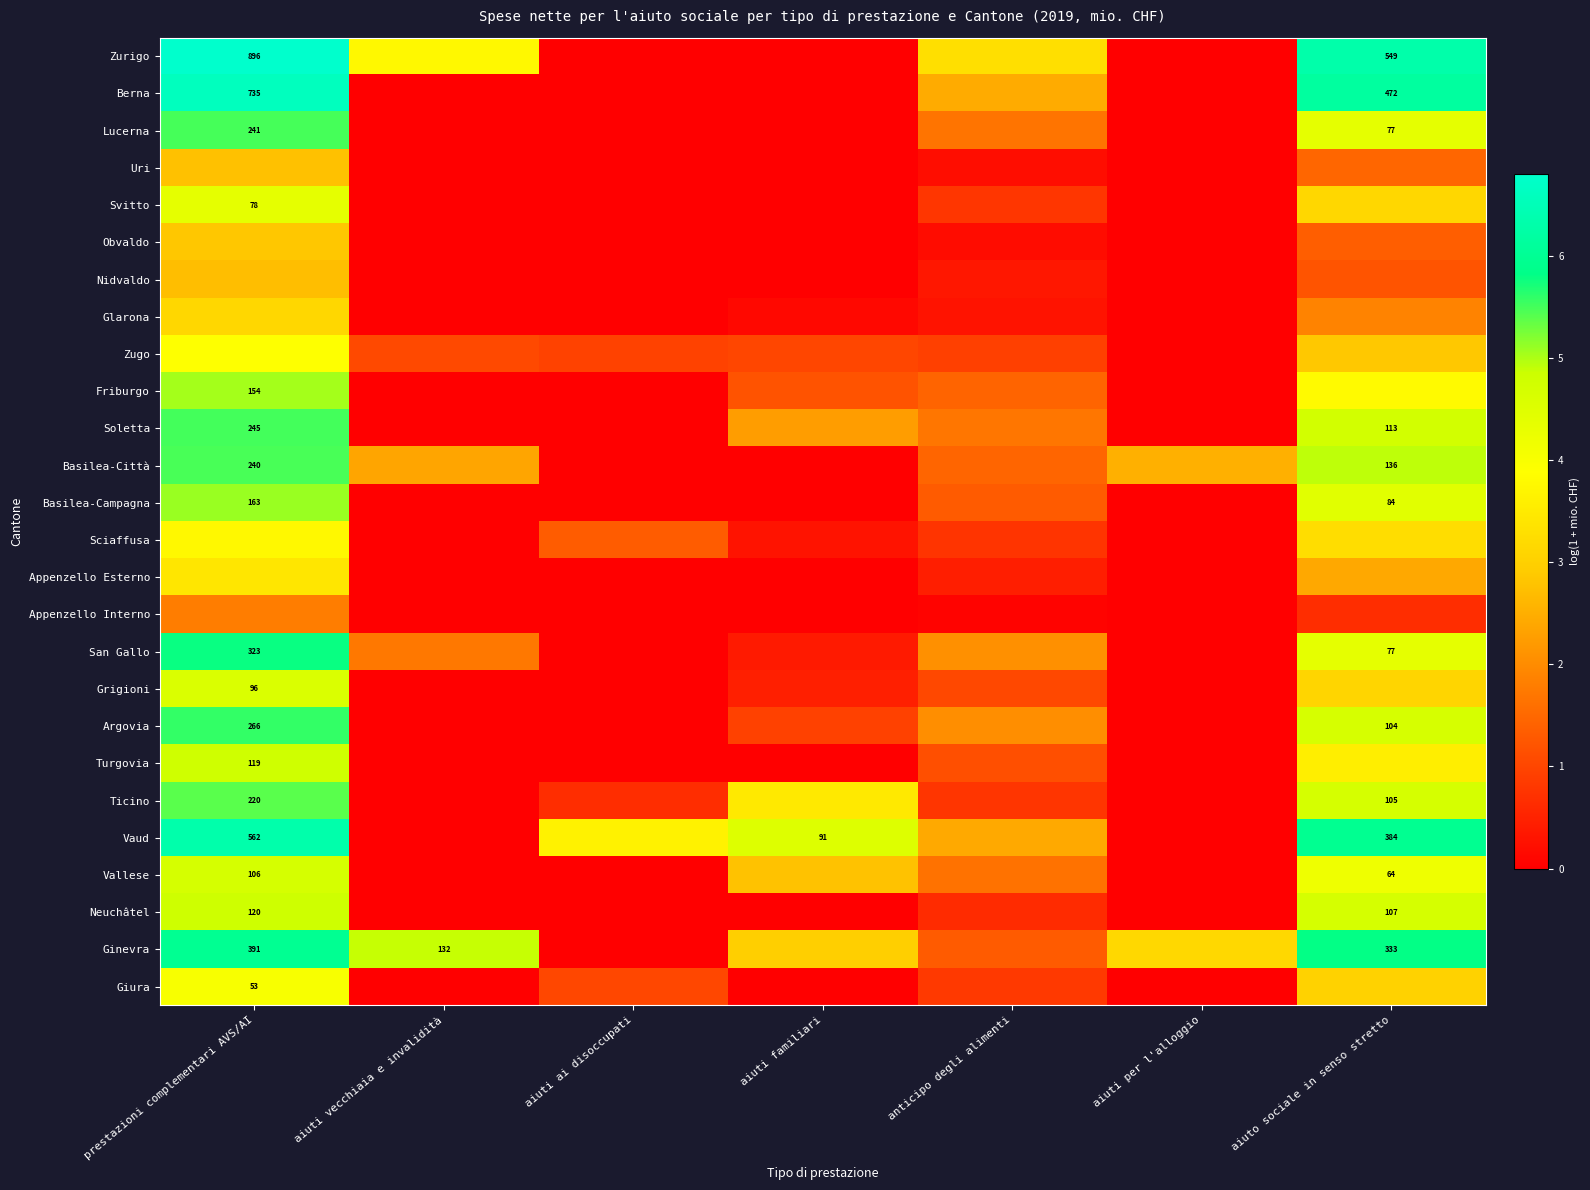

At aiuto sociale in senso stretto, list the series in order from smallest to largest.

Appenzello Interno, Nidvaldo, Obvaldo, Uri, Glarona, Appenzello Esterno, Zugo, Giura, Grigioni, Svitto, Sciaffusa, Turgovia, Friburgo, Vallese, Lucerna, San Gallo, Basilea-Campagna, Argovia, Ticino, Neuchâtel, Soletta, Basilea-Città, Ginevra, Vaud, Berna, Zurigo